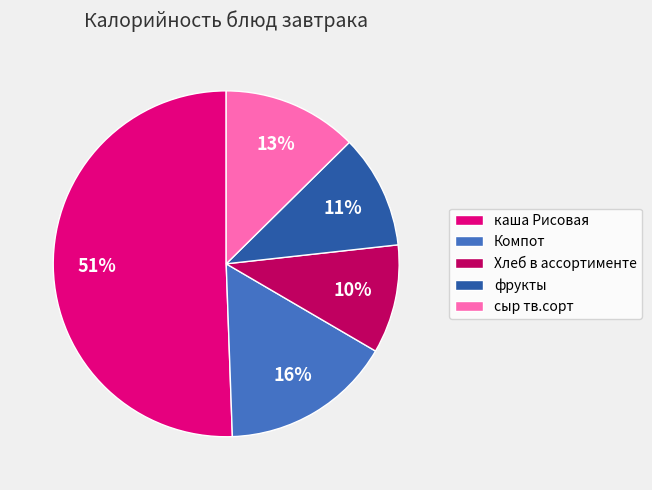

Do Хлеб в ассортименте and сыр тв.сорт together represent more than half of the pie?

No